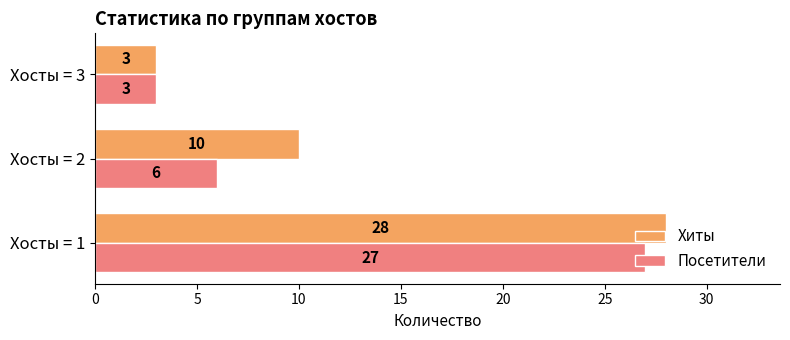

Count the Хиты values in the range 3 to 28.

3